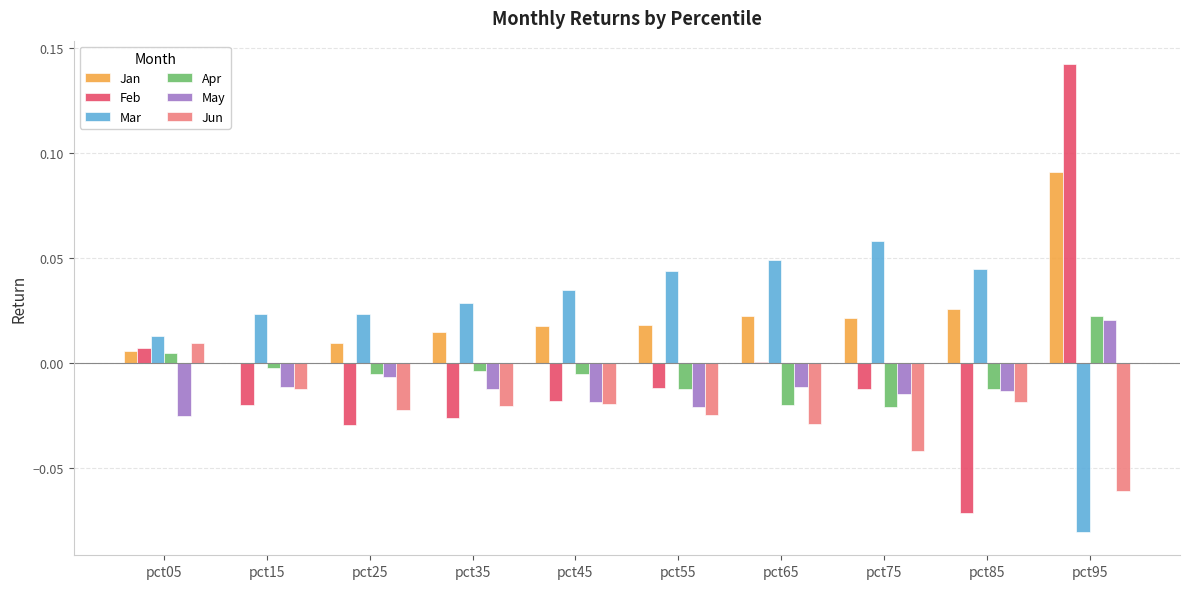

Is the value of May at pct05 greater than the value of Mar at pct85?

No